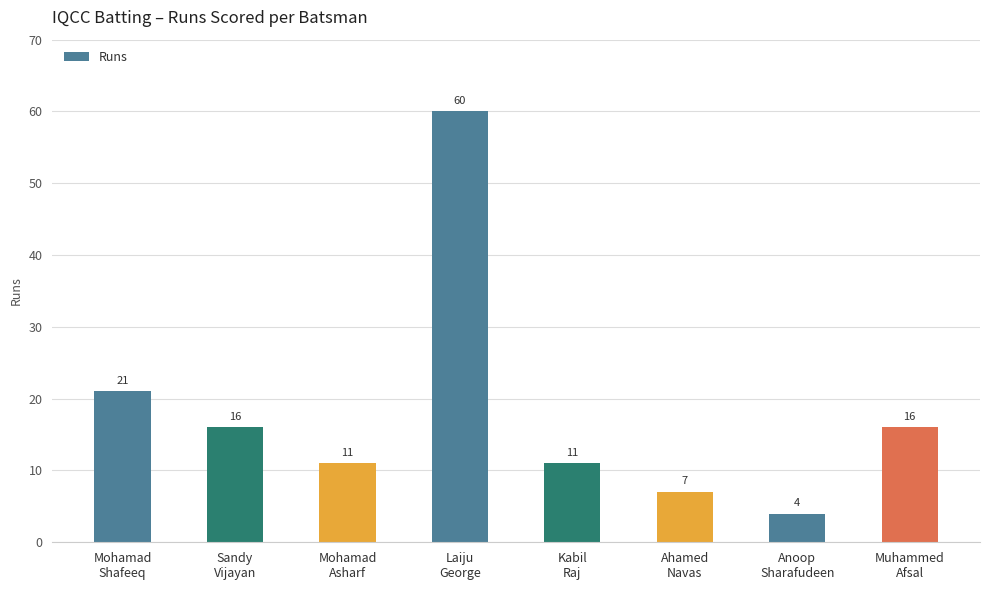

What is the ratio of the value at Laiju
George to the value at Ahamed
Navas?

8.6